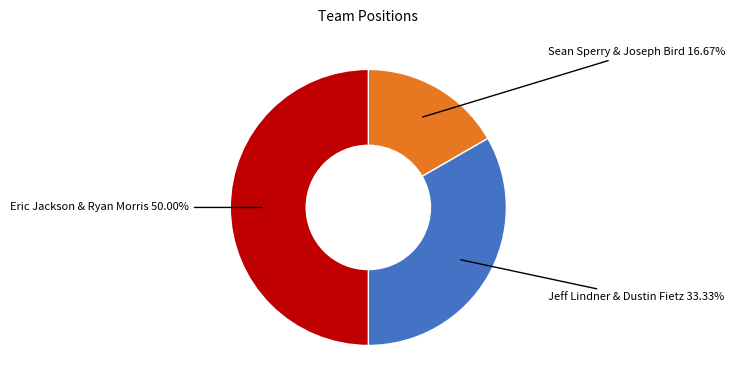

Rank the categories by value from highest to lowest.

Eric Jackson & Ryan Morris, Jeff Lindner & Dustin Fietz, Sean Sperry & Joseph Bird